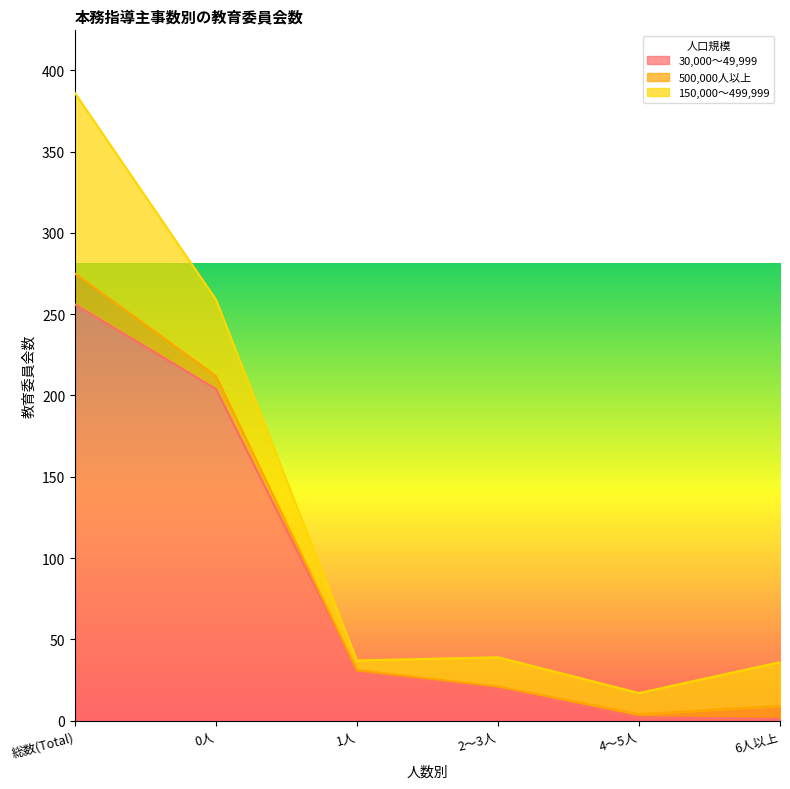

How many interior local valleys does the 500,000人以上 series have?

1